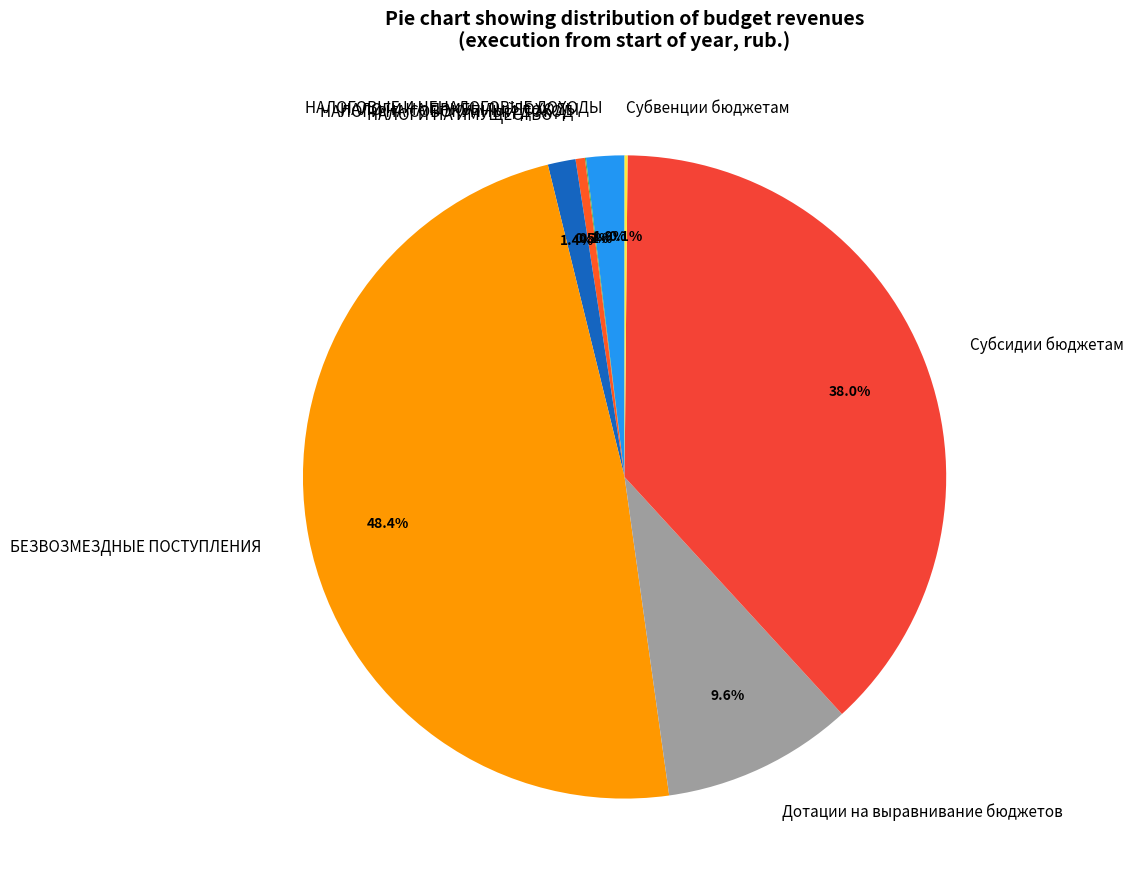

True or false: НАЛОГИ НА ИМУЩЕСТВО accounts for 1% of the total.

True